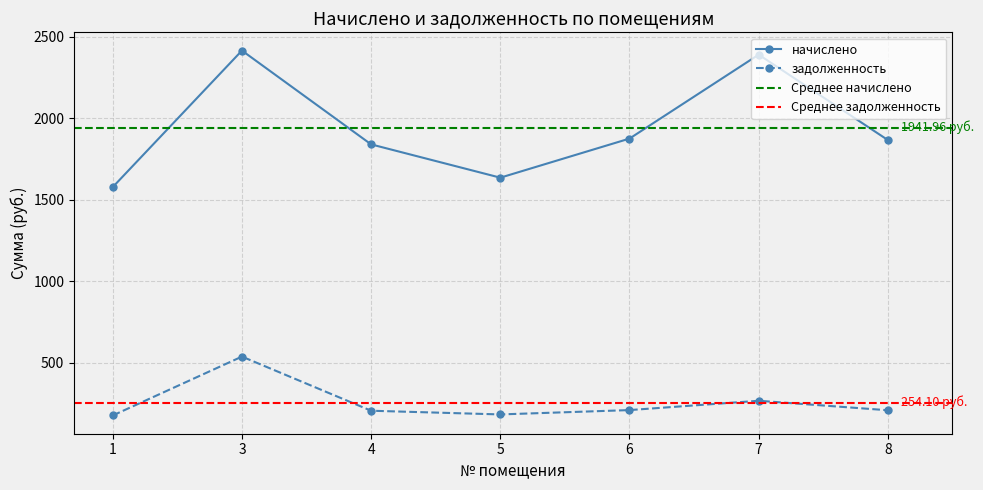

At how many categories does at least one series exceed 1293?

7